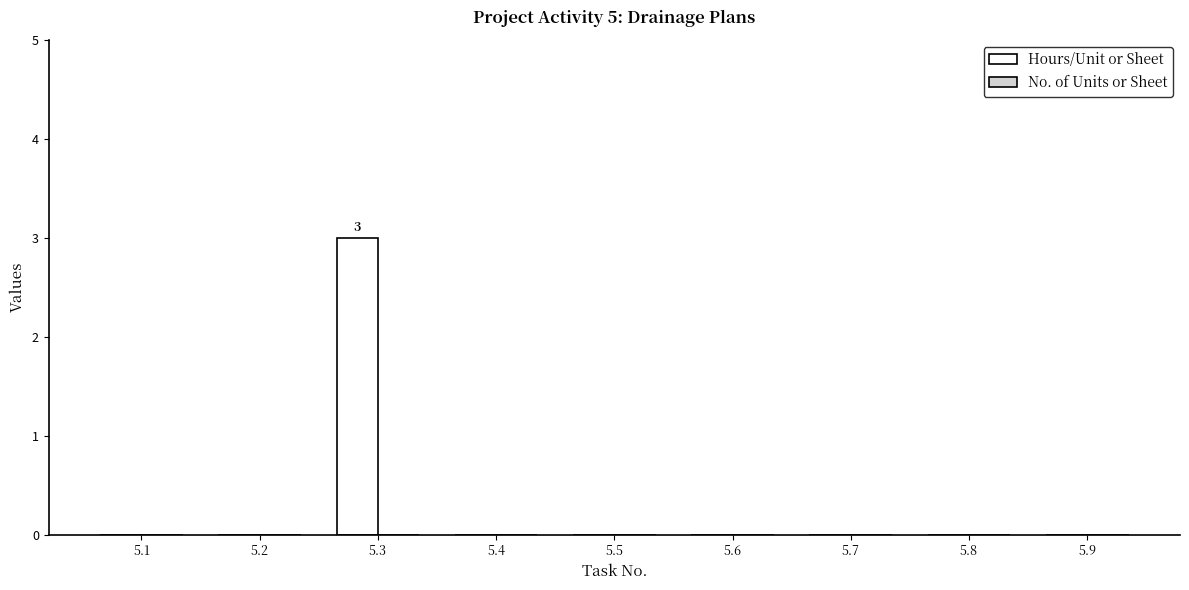

Reading right to left, extract all data points from this chart.

5.9=0	5.8=0	5.7=0	5.6=0	5.5=0	5.4=0	5.3=3	5.2=0	5.1=0